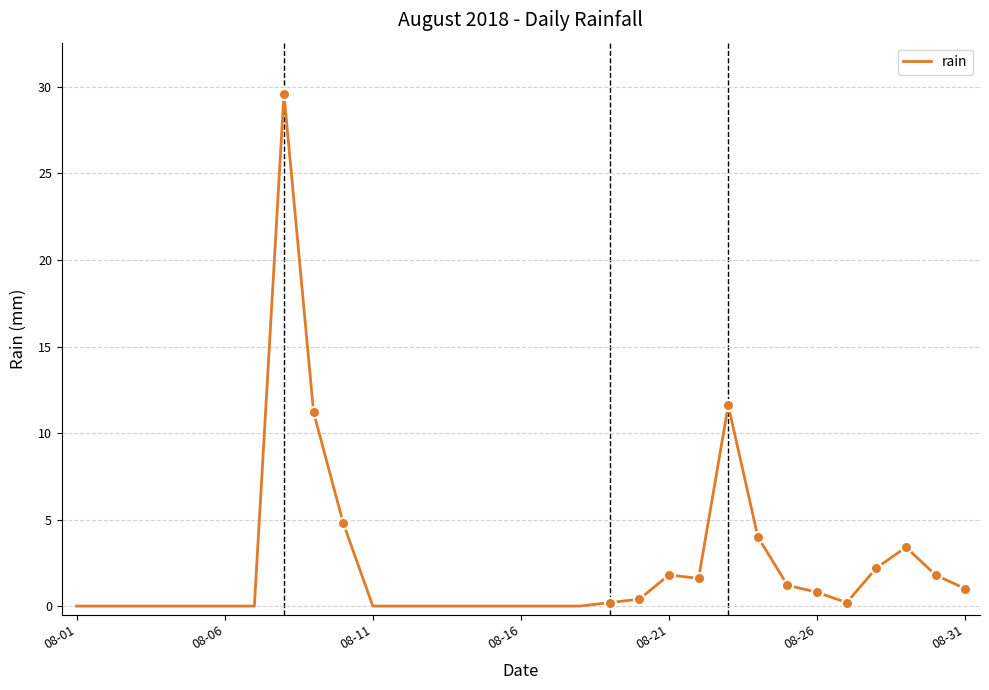

What is the maximum value shown in the chart?

29.6